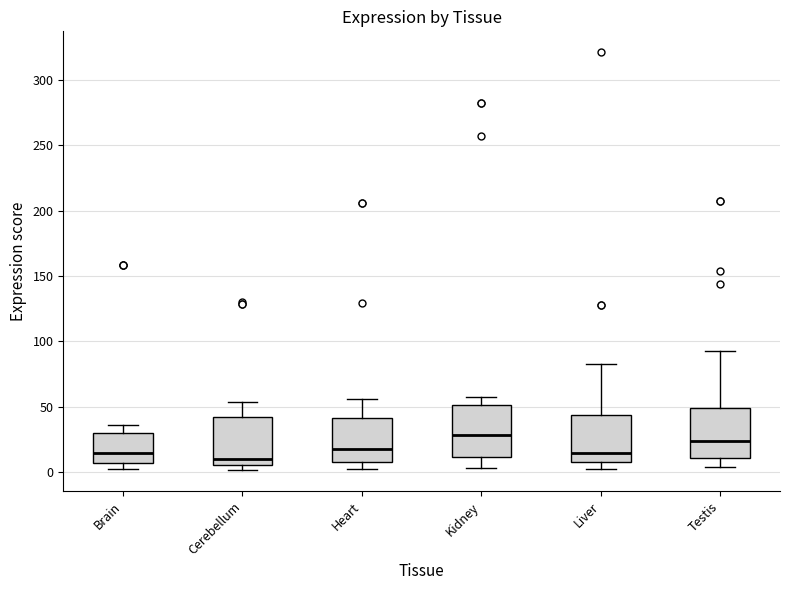

Reading left to right, read every box against the y-axis: the position of its median line, the range the box covers, and the ends of its whiskers. The values are not printed on the chart, so give them approximately, as read against the axis.

Brain: median 15, box 5 to 30, whiskers 0 to 35
Cerebellum: median 10, box 5 to 40, whiskers 0 to 55
Heart: median 15, box 10 to 40, whiskers 0 to 55
Kidney: median 30, box 10 to 50, whiskers 5 to 60
Liver: median 15, box 10 to 45, whiskers 0 to 80
Testis: median 25, box 10 to 50, whiskers 5 to 95